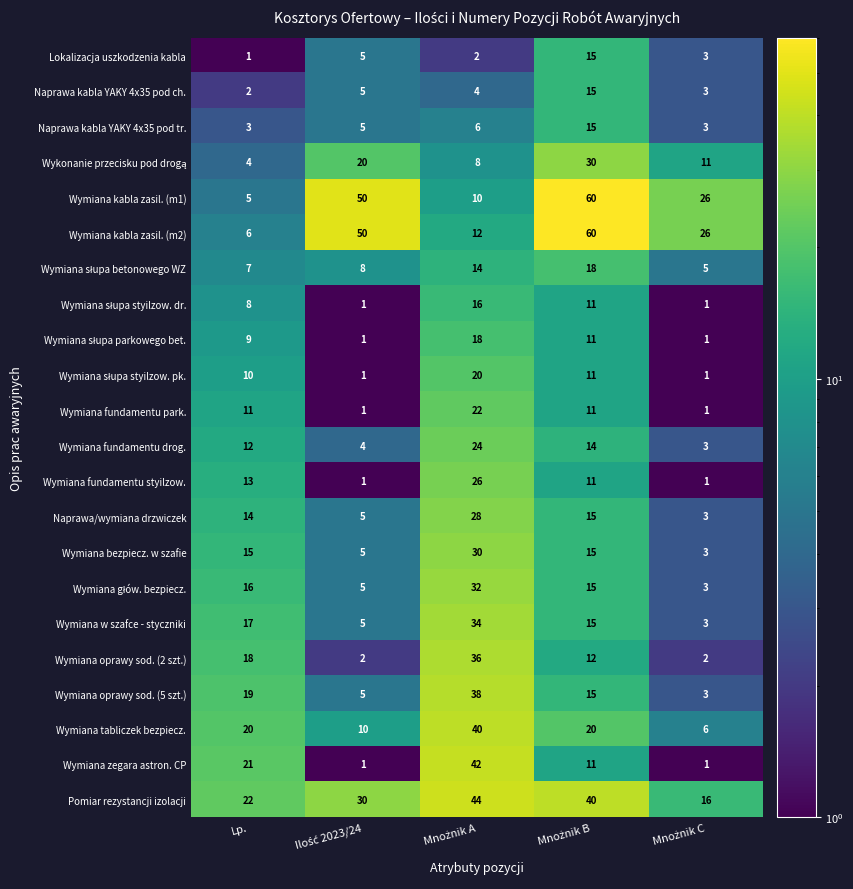

What is the maximum value shown in the chart?

60